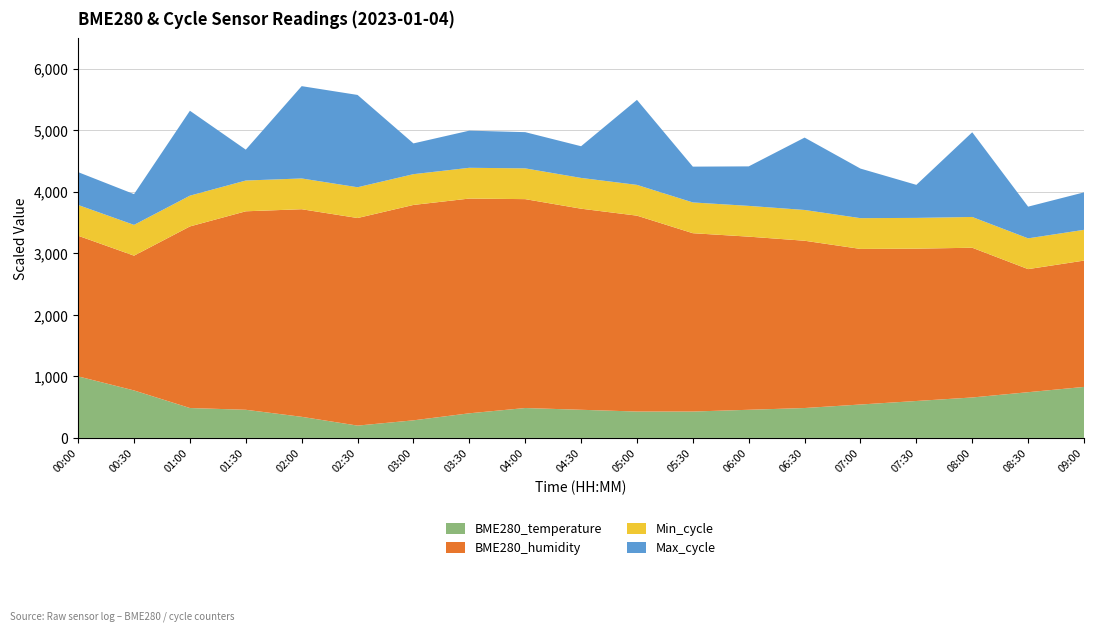

What is the minimum value for BME280_temperature?

200.0